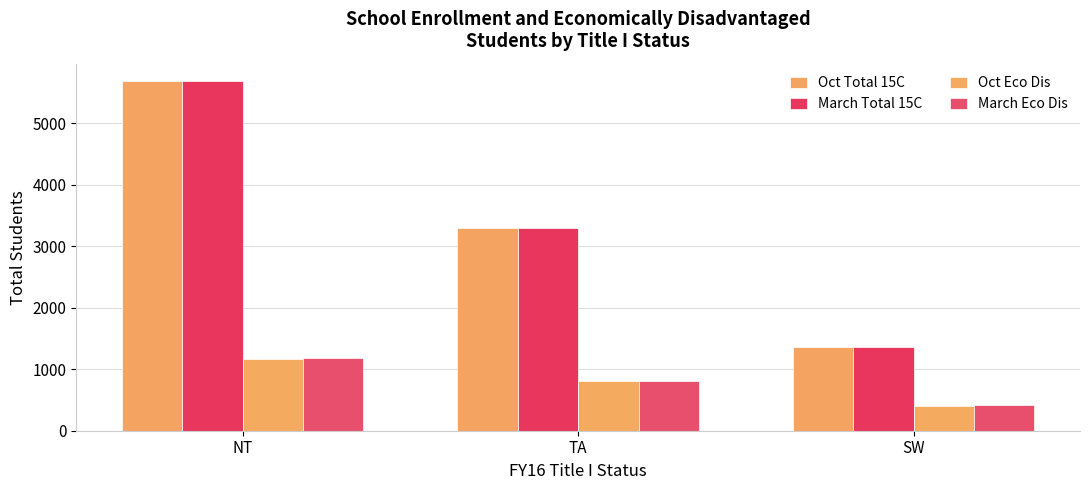

How many groups of bars are there?

3